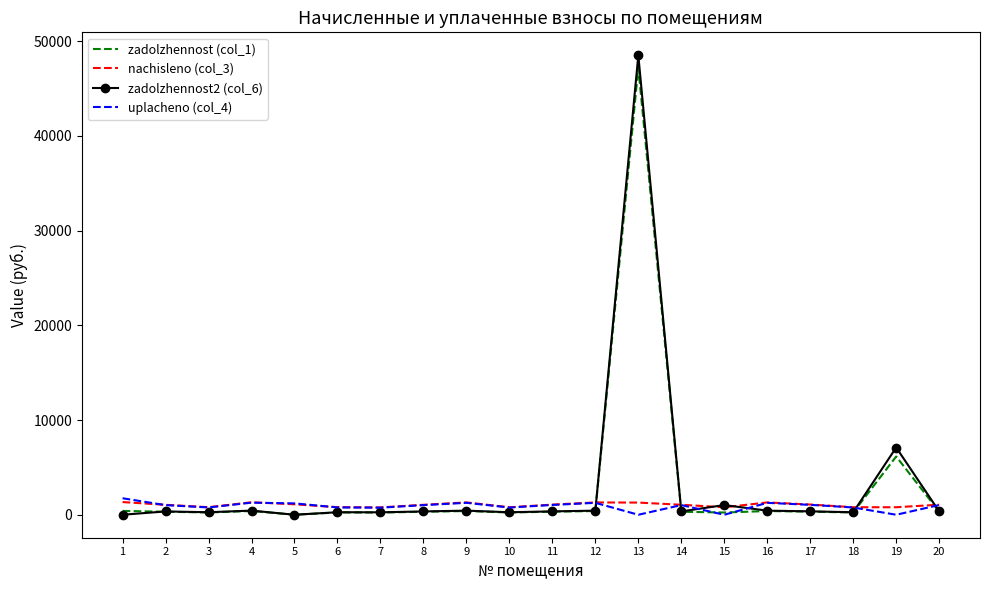

The value of uplacheno (col_4) at 12 is 1258.3. True or false?

True